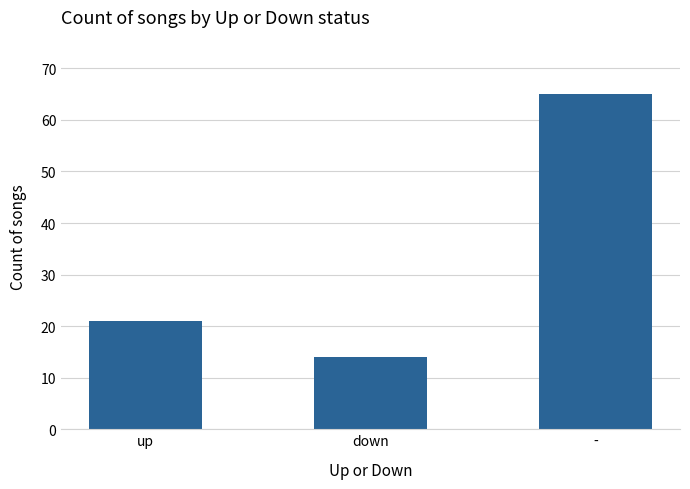

Reading left to right, list all the values displayed in this chart.

21	14	65